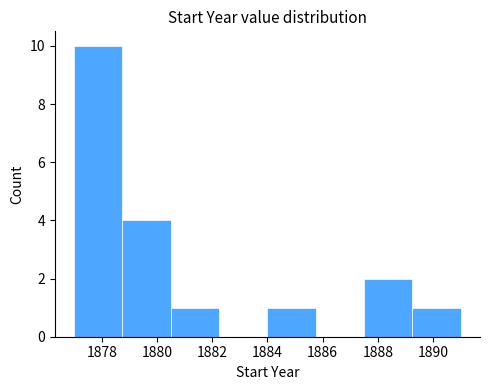

Over which range of the x-axis is the bar tallest?

1877.00 to 1878.75